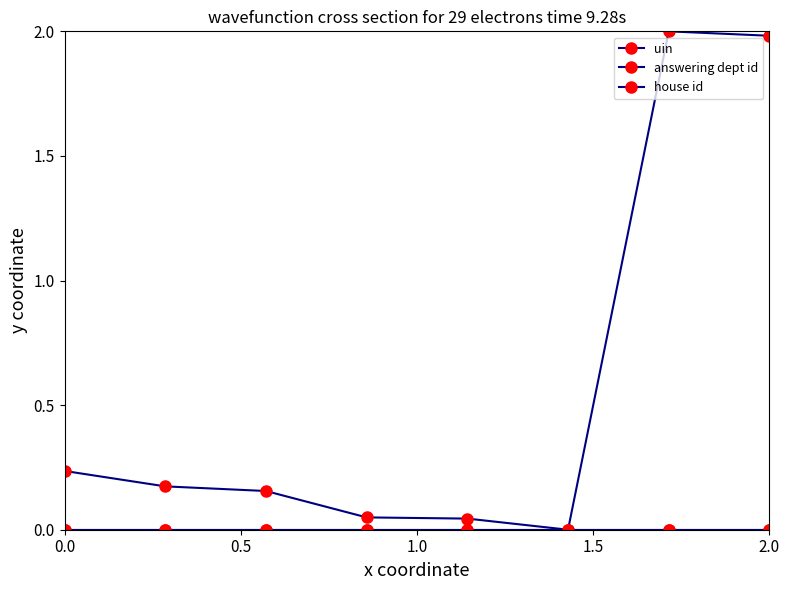

Does the chart have visible grid lines?

No